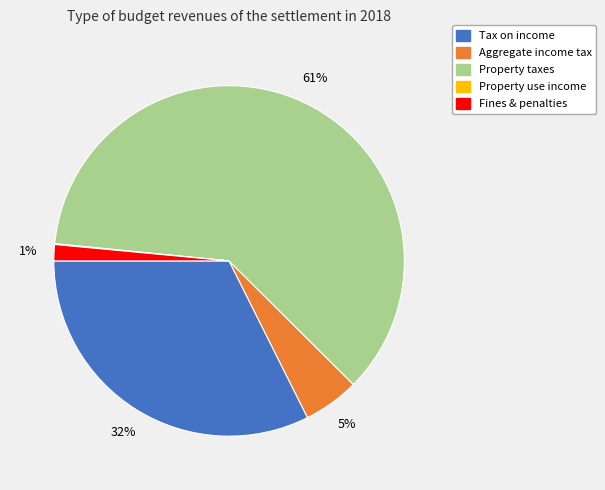

Is there a majority slice in this chart?

Yes